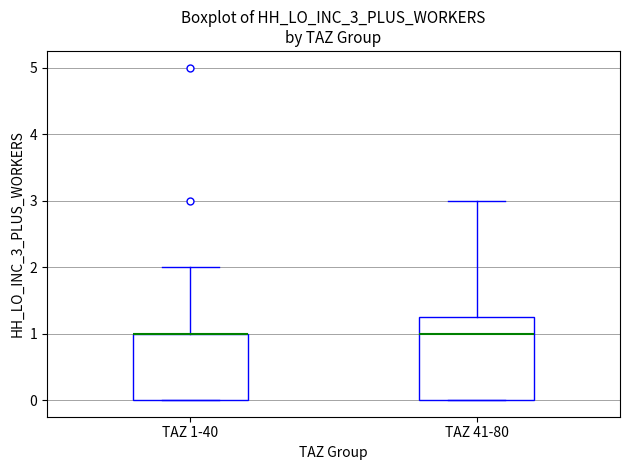

Which box is the tallest, from its lower edge to its upper edge?

TAZ 41-80